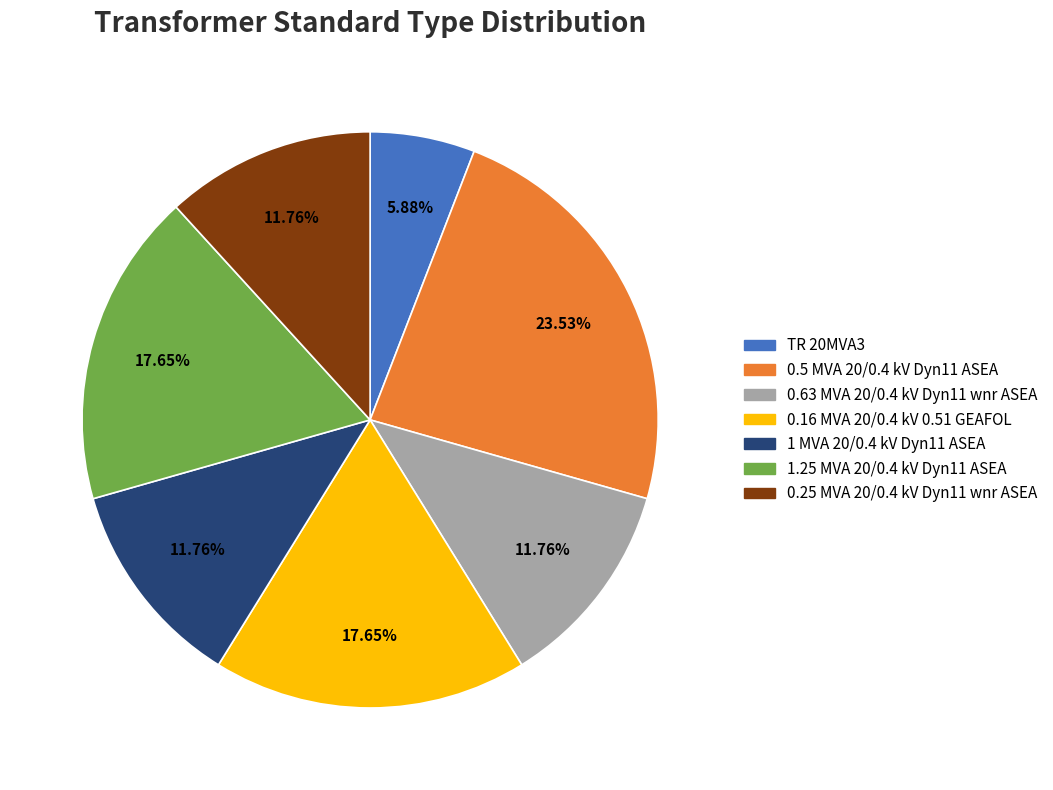

Is the sum of TR 20MVA3 and 0.5 MVA 20/0.4 kV Dyn11 ASEA greater than half?

No